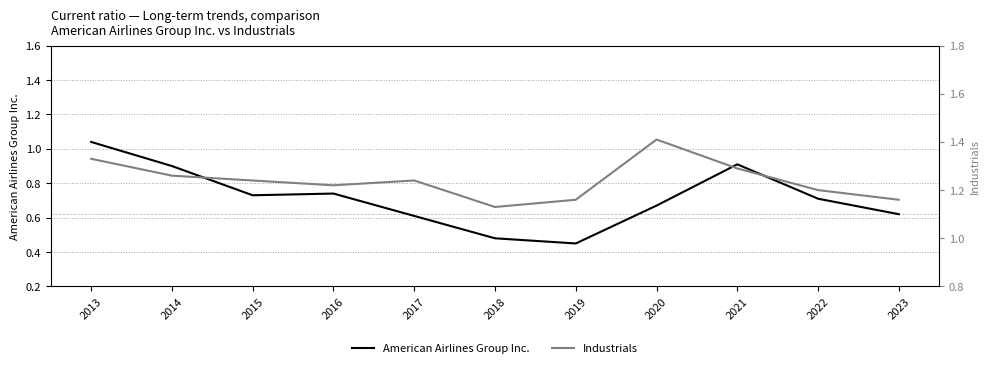

Reading left to right, list all the values displayed in this chart.

American Airlines Group Inc.: 2013=1.0	2014=0.9	2015=0.7	2016=0.7	2017=0.6	2018=0.5	2019=0.5	2020=0.7	2021=0.9	2022=0.7	2023=0.6
Industrials: 2013=1.3	2014=1.3	2015=1.2	2016=1.2	2017=1.2	2018=1.1	2019=1.2	2020=1.4	2021=1.3	2022=1.2	2023=1.2